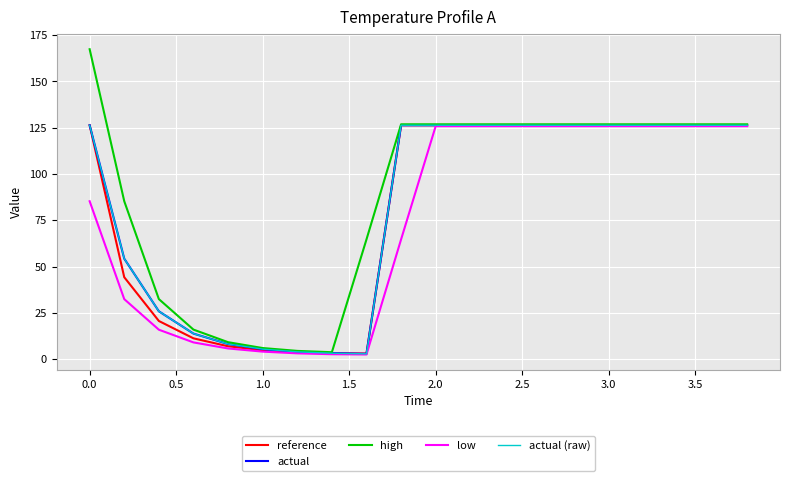

At how many categories does at least one series exceed 127?

1